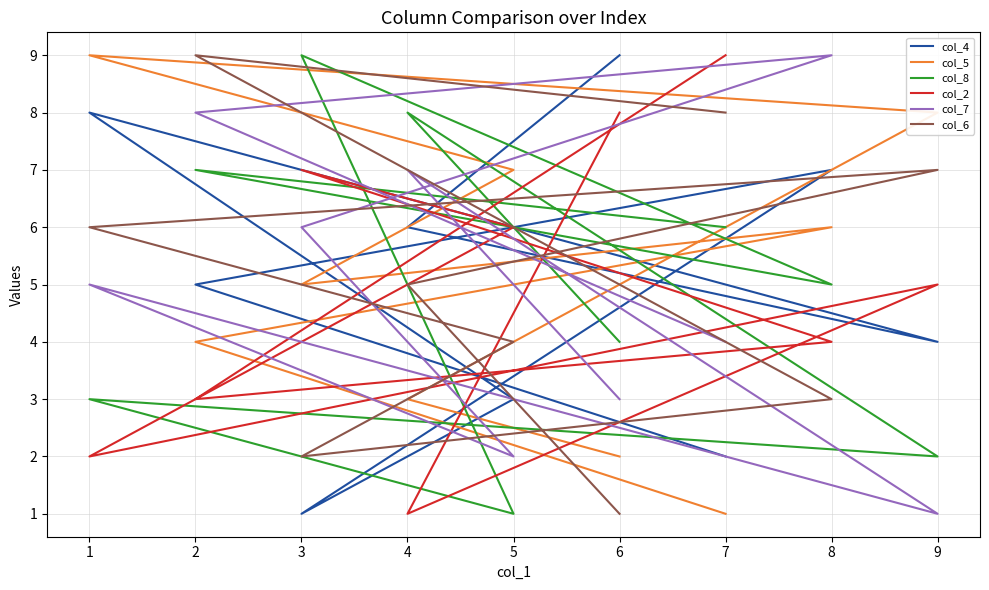

The col_5 series shows 1 at 7. True or false?

False